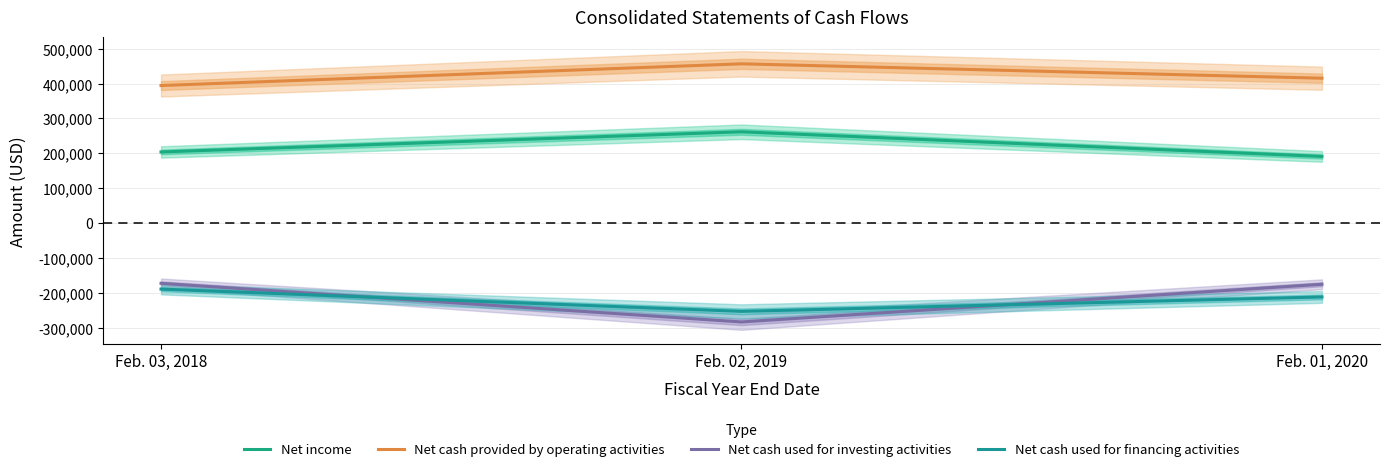

Is the value of Net cash used for investing activities at Feb. 01, 2020 greater than the value of Net cash provided by operating activities at Feb. 03, 2018?

No